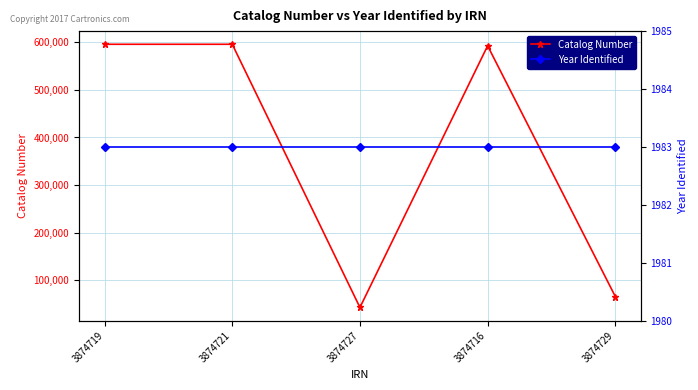

What is the difference between the maximum and minimum values in the Catalog Number series?

552799